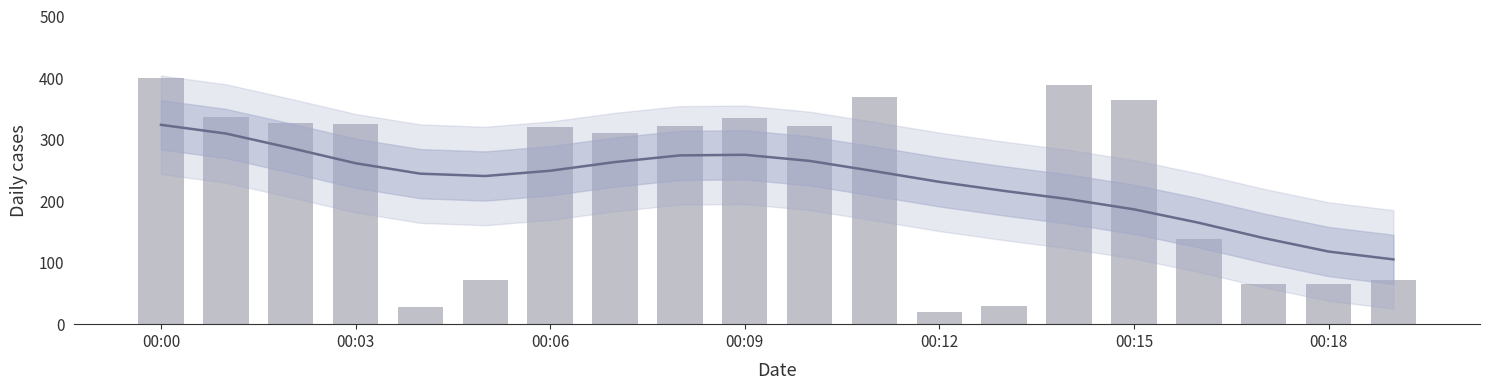

What is the sum of all values?

4608.8